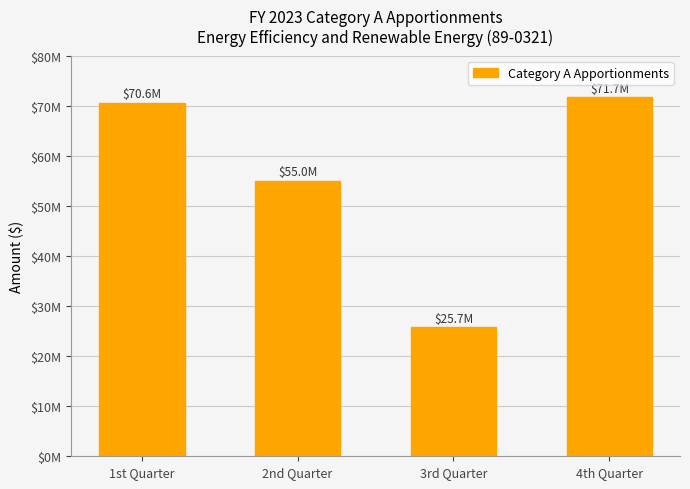

Between 3rd Quarter and 2nd Quarter, which is larger?

2nd Quarter